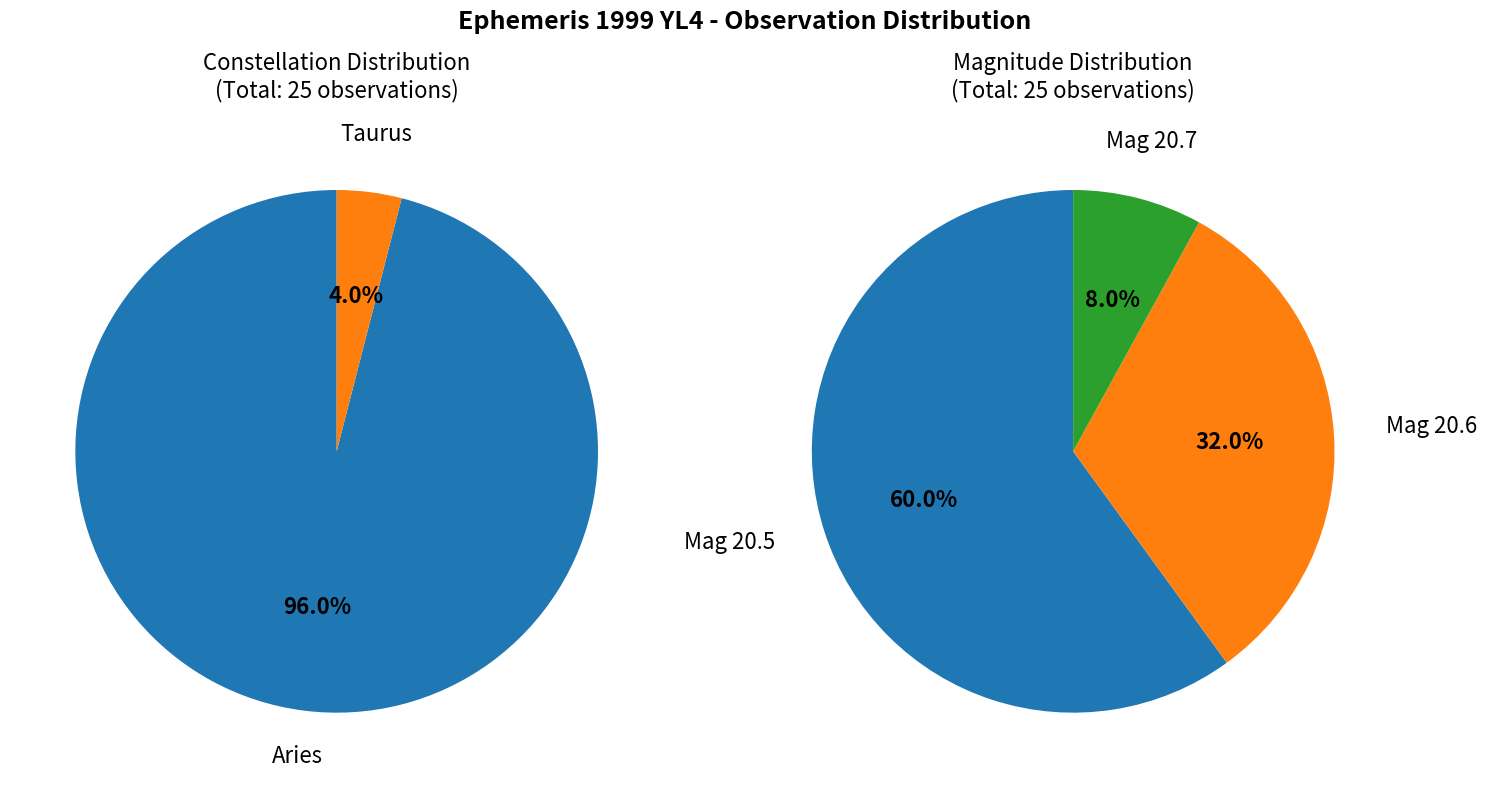

Is it true that Aries is 99% of the pie?

False